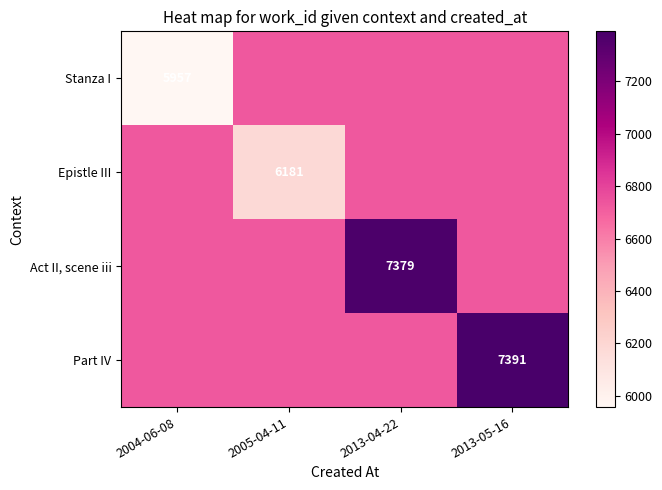

The value of Epistle III at 2005-04-11 is 2112. True or false?

False